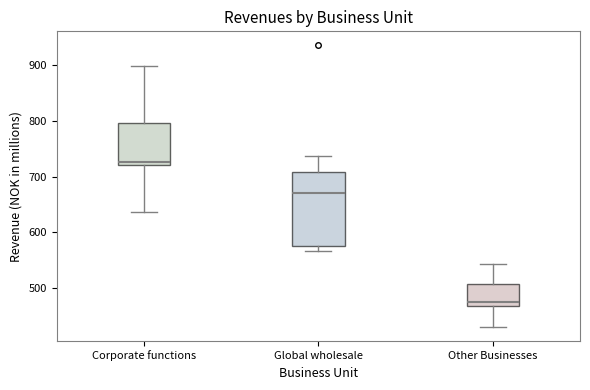

Reading left to right, transcribe this box plot: for each box, give where its median line is, the range the box spans, and where its two whiskers end, as read against the y-axis. The values are not printed on the chart, so give them approximately, as read against the axis.

Corporate functions: median 730, box 720 to 800, whiskers 640 to 900
Global wholesale: median 670, box 570 to 710, whiskers 570 (just below the box's lower edge) to 740
Other Businesses: median 470 (just above the box's lower edge), box 470 to 510, whiskers 430 to 540